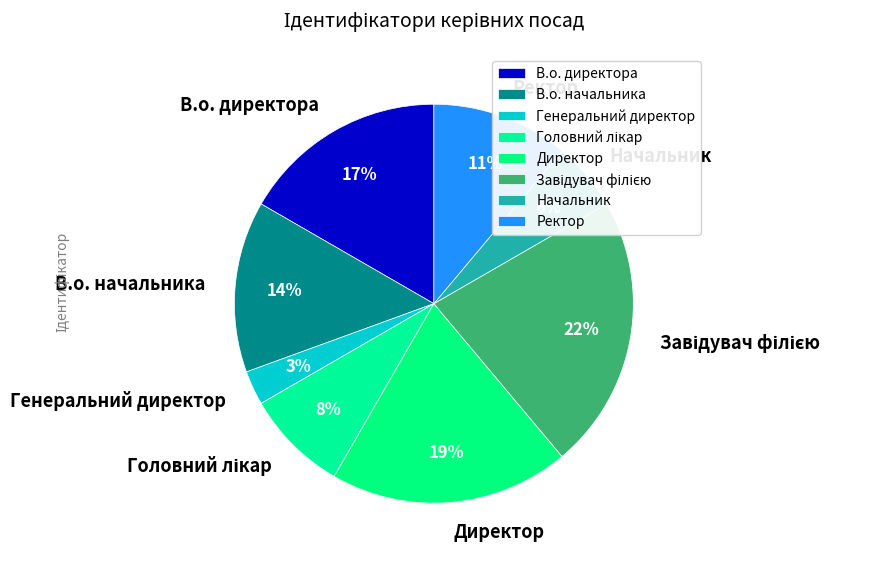

Does any single category account for the majority?

No